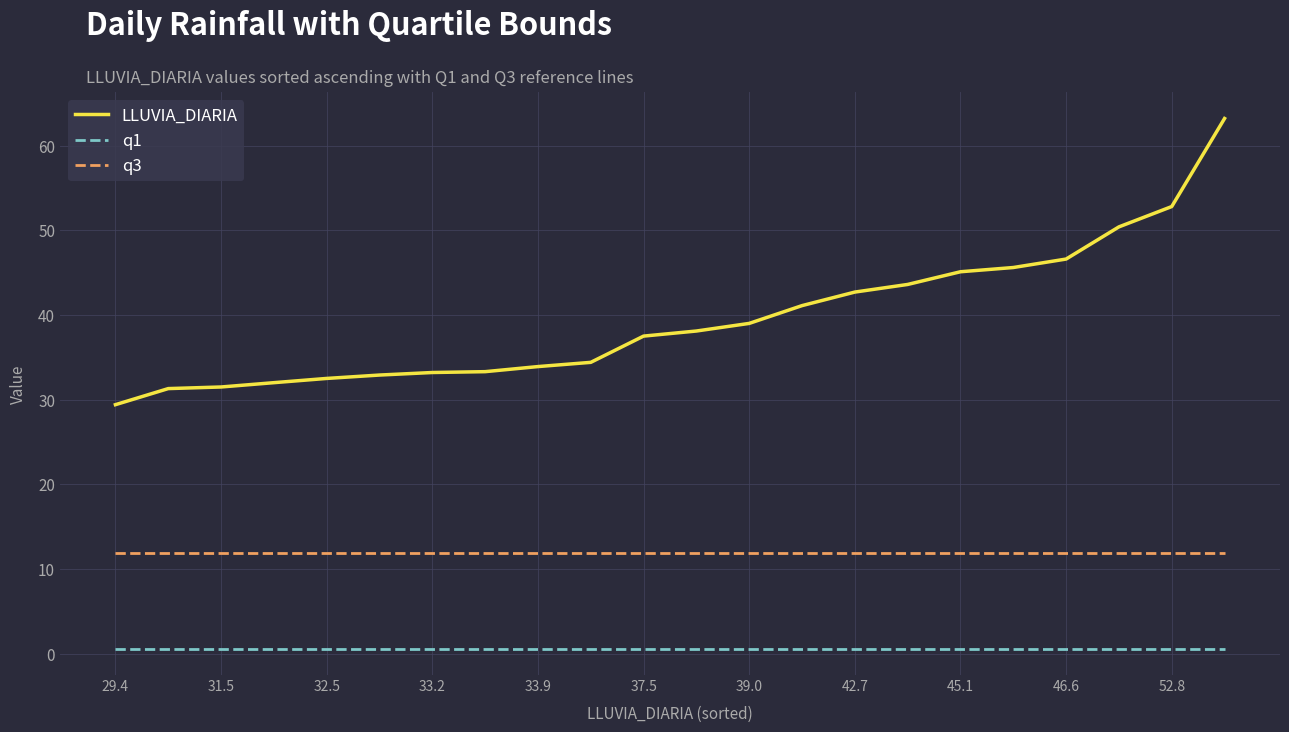

Which series has the largest range (max minus min)?

LLUVIA_DIARIA